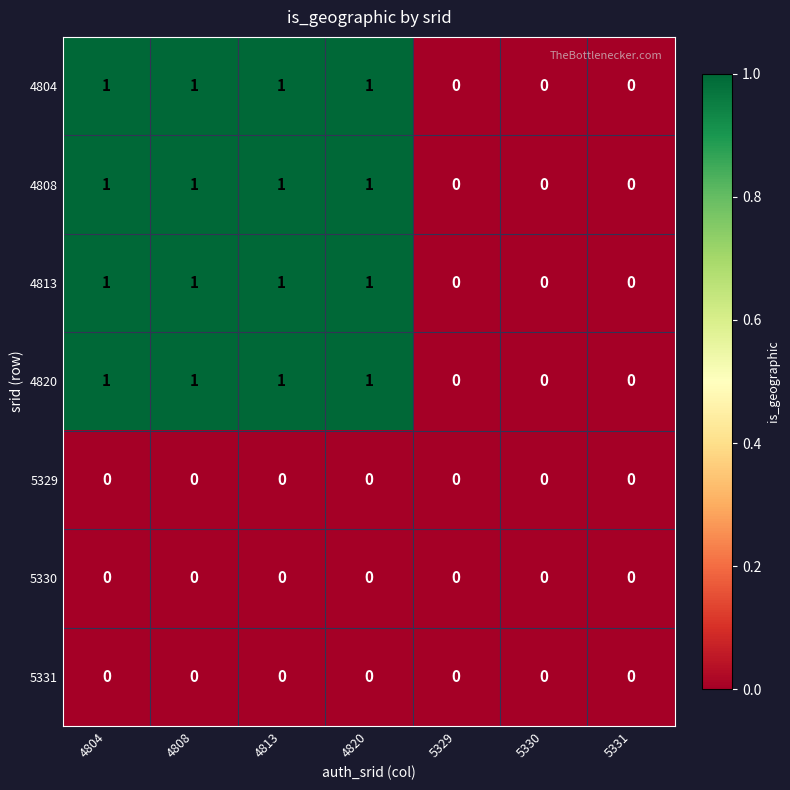

What is the total value across all series at 4820?

4